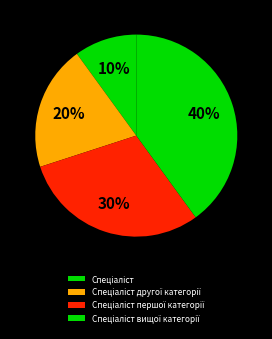

Is the sum of Спеціаліст and Спеціаліст другої категорії greater than half?

No